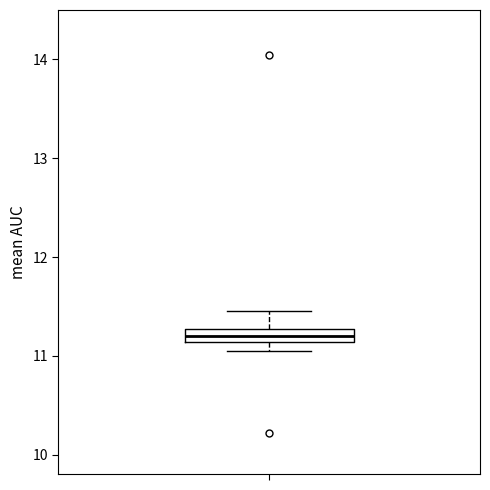

Where does the upper whisker of the box end on the y-axis? The values are not printed on the chart, so give them approximately, as read against the axis.

11.5